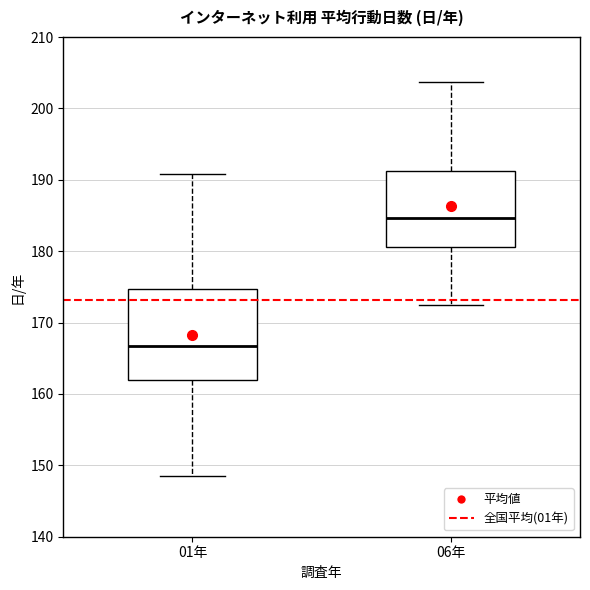

Where does the median line of the box for 01年 sit on the y-axis? The values are not printed on the chart, so give them approximately, as read against the axis.

167